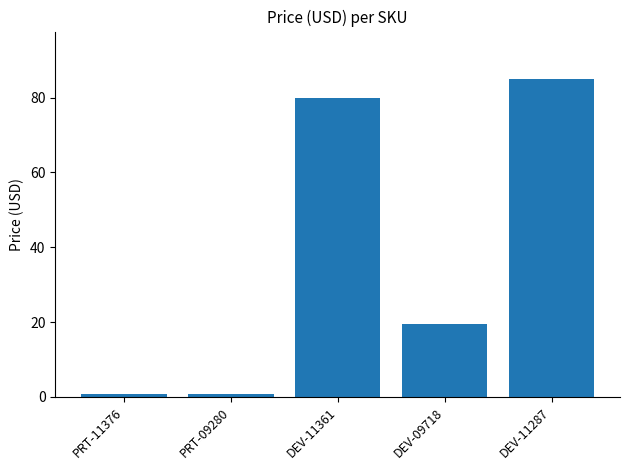

Which has a higher value, PRT-11376 or DEV-11361?

DEV-11361